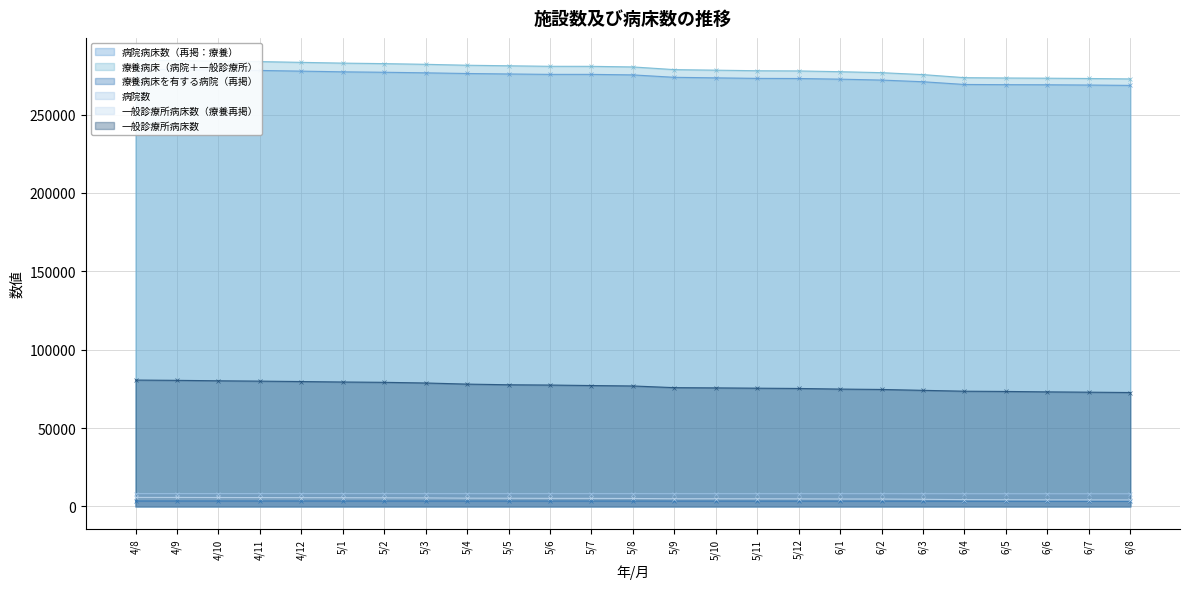

At which category is the sum across all series the highest?

4/8